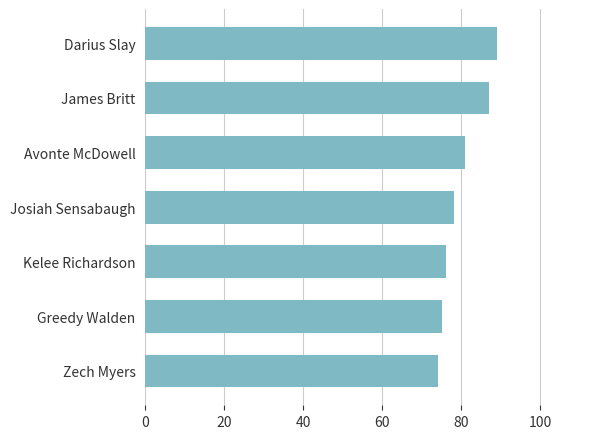

Reading bottom to top, extract all data points from this chart.

74	75	76	78	81	87	89